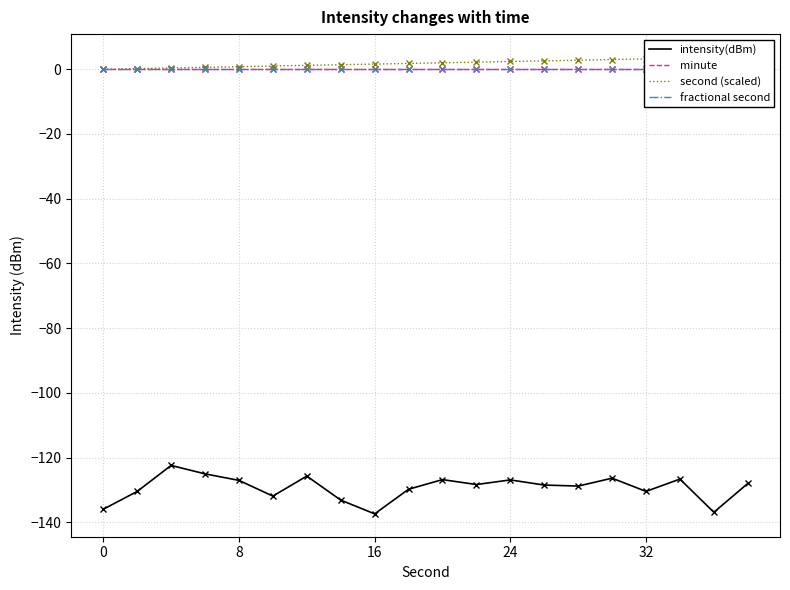

How many positive values does the second (scaled) series have?

19